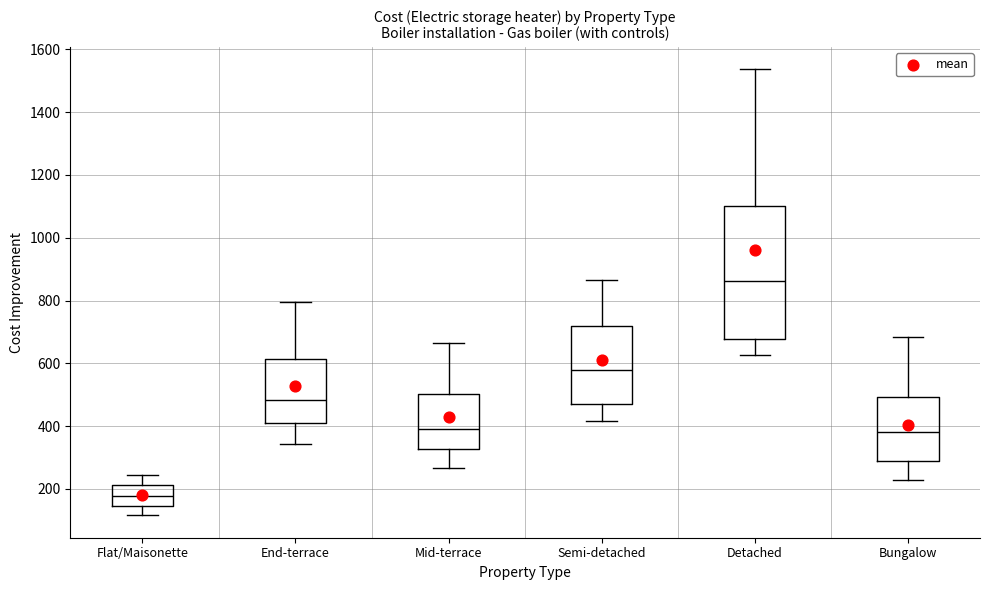

Reading left to right, read every box against the y-axis: the position of its median line, the range the box covers, and the ends of its whiskers. The values are not printed on the chart, so give them approximately, as read against the axis.

Flat/Maisonette: median 180, box 140 to 220, whiskers 120 to 240
End-terrace: median 480, box 400 to 620, whiskers 340 to 800
Mid-terrace: median 380, box 320 to 500, whiskers 260 to 660
Semi-detached: median 580, box 480 to 720, whiskers 420 to 860
Detached: median 860, box 680 to 1100, whiskers 620 to 1540
Bungalow: median 380, box 280 to 500, whiskers 220 to 680